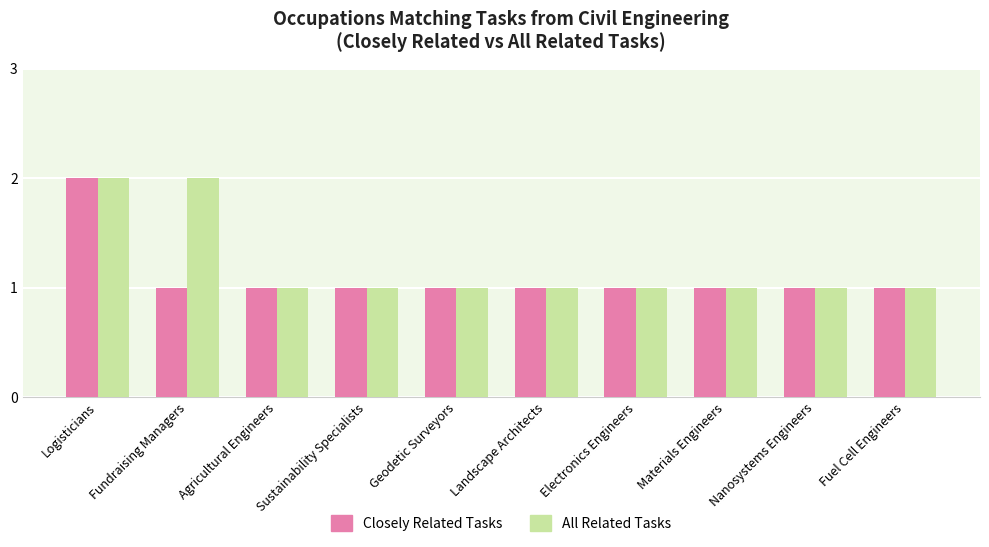

At which category is the sum across all series the highest?

Logisticians